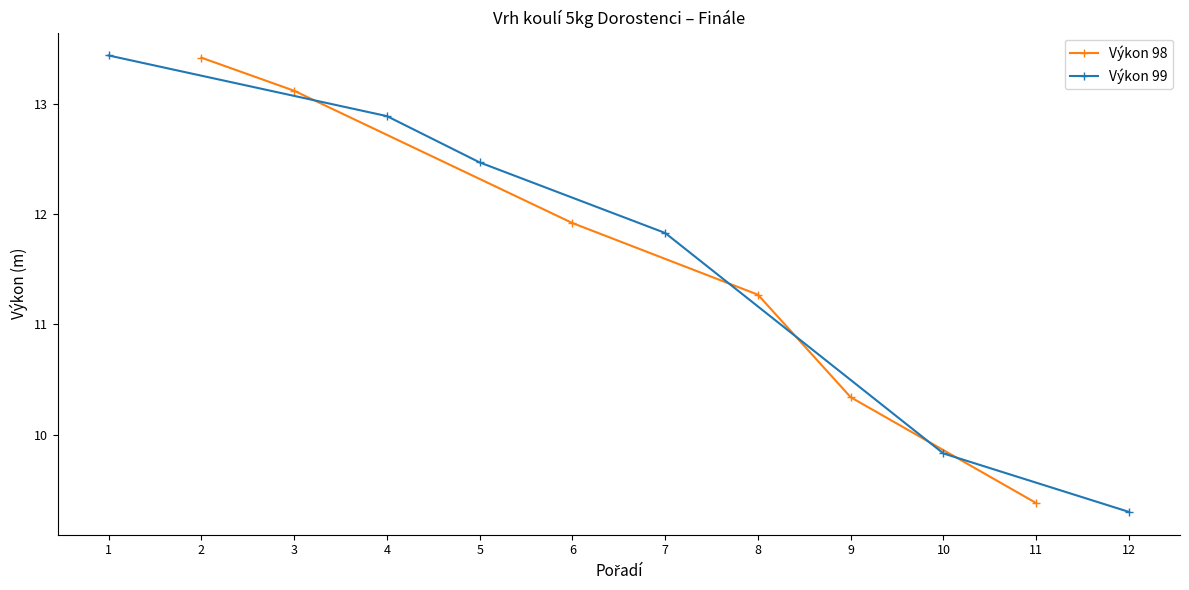

How many times do Výkon 98 and Výkon 99 cross each other?

3